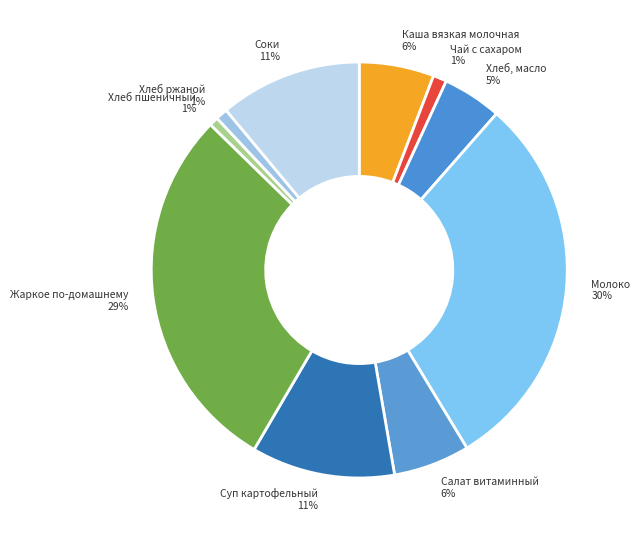

True or false: Соки accounts for 11% of the total.

True